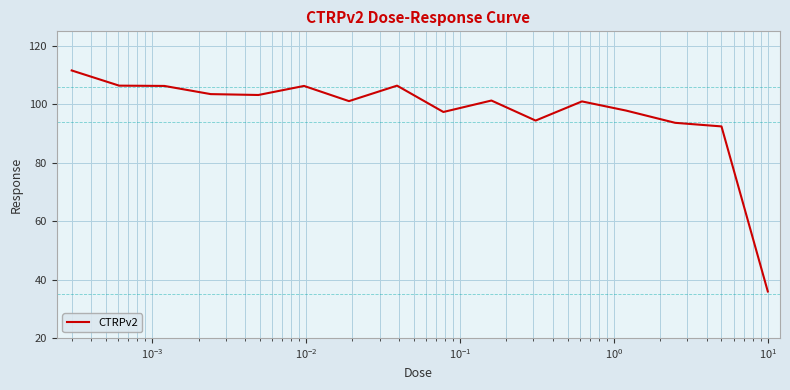

What is the greatest value displayed?

111.6